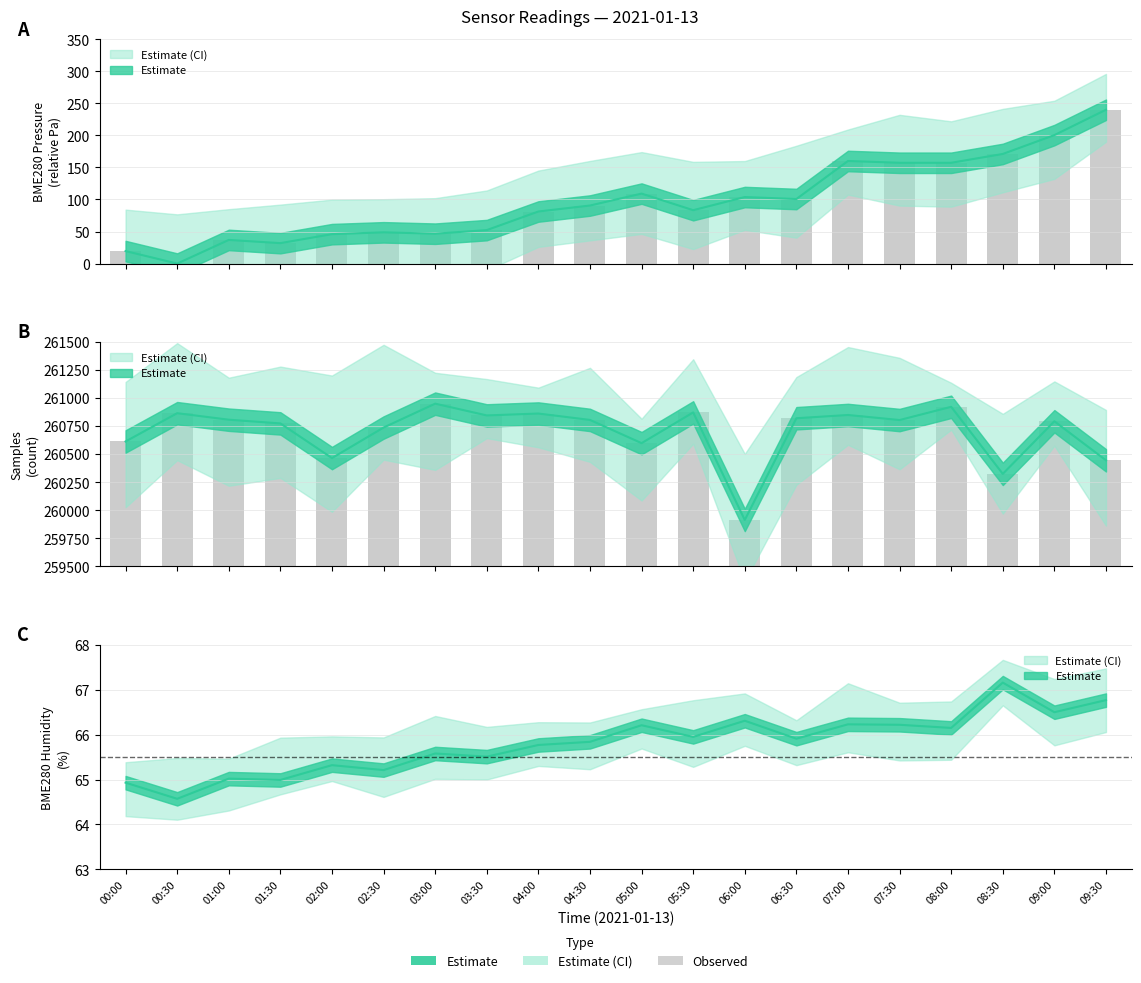

Is the value of BME280_humidity at 01:00 greater than the value of BME280_pressure at 08:30?

No